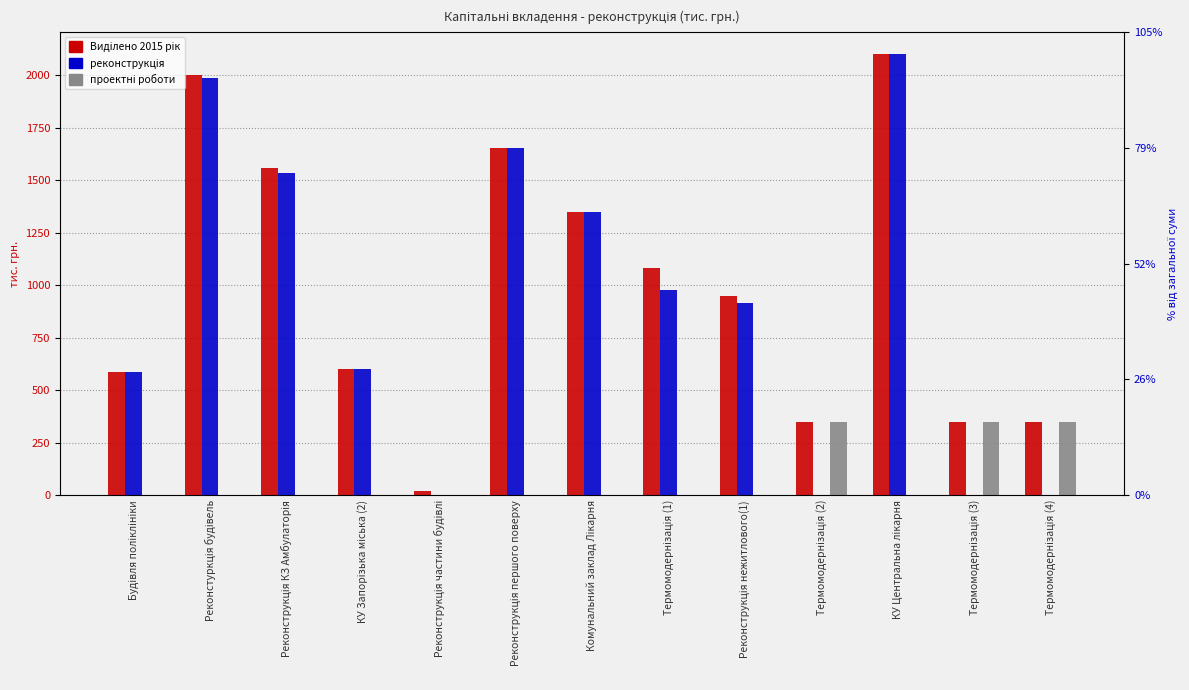

What is the value of the реконструкція bar at the 7th from the left?

1350.0